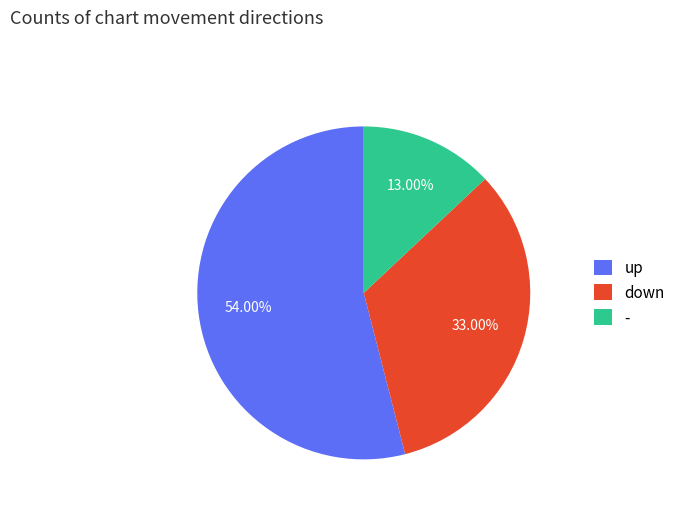

Which slice is the smallest?

-